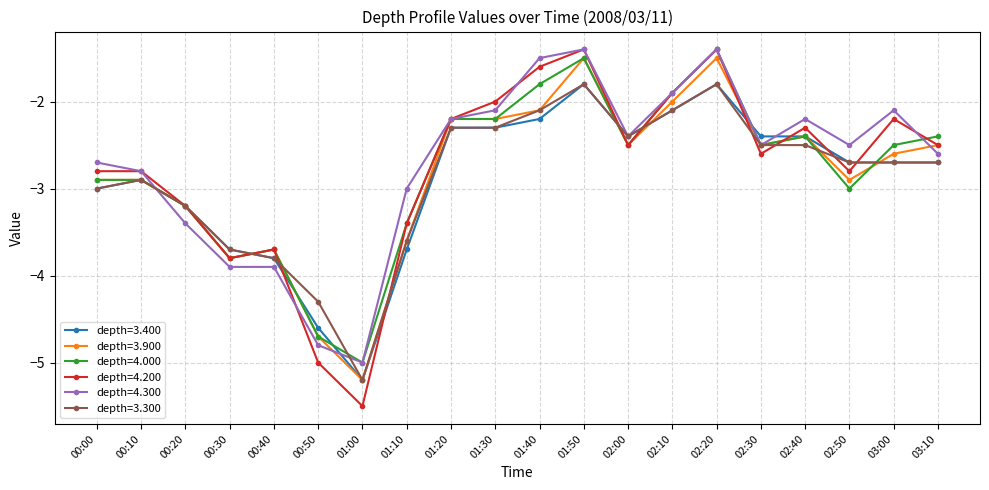

What is the total value across all series at 00:40?

-22.6